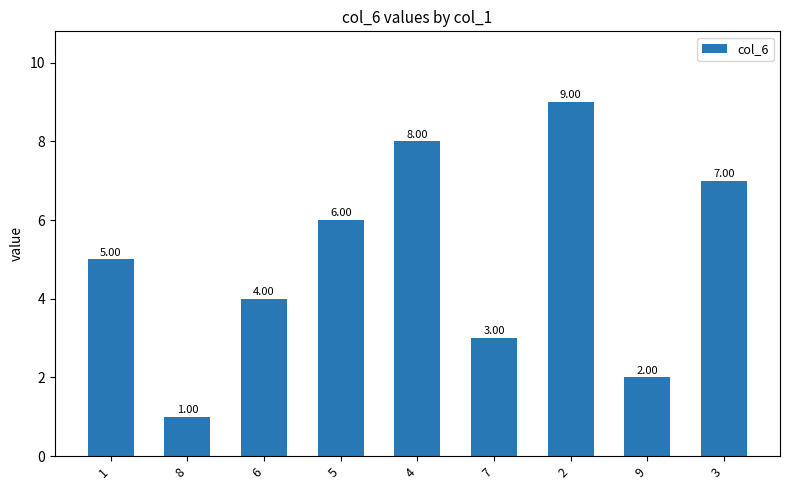

What is the label of the 3rd bar from the right?

2